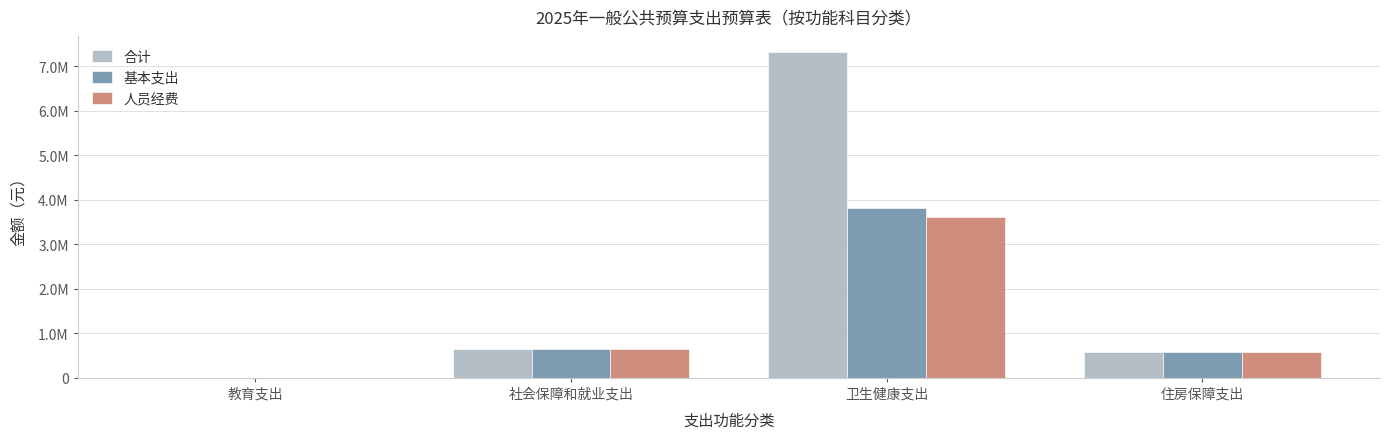

Which series has the largest range (max minus min)?

合计